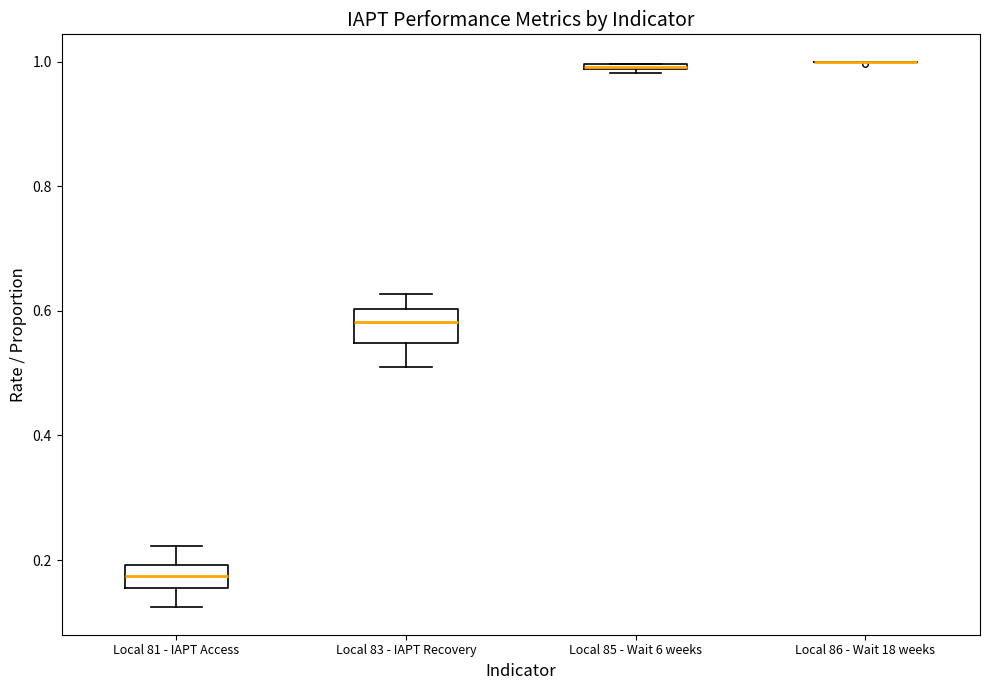

Where does the upper whisker of the box for Local 81 - IAPT Access end on the y-axis? The values are not printed on the chart, so give them approximately, as read against the axis.

0.22